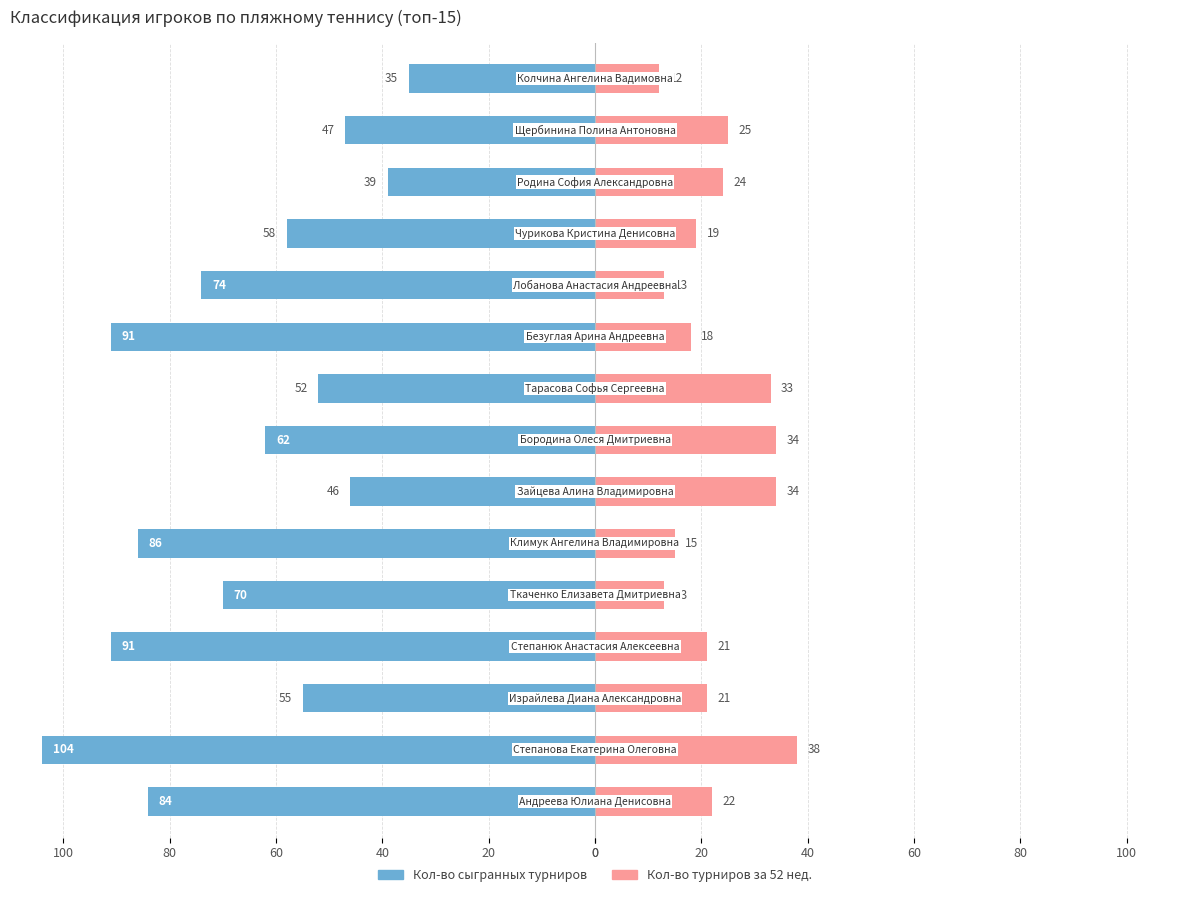

What are all the series names shown in the legend?

Кол-во сыгранных турниров, Кол-во турниров за 52 нед.